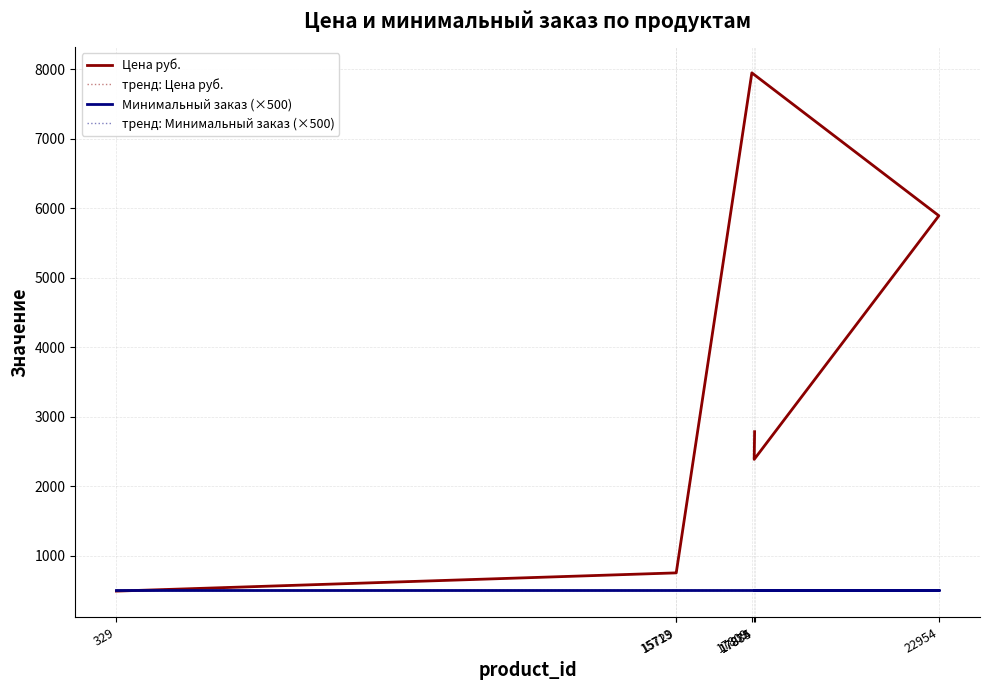

Which series ends up on top after the final intersection of тренд: Минимальный заказ (×500) and Цена руб.?

Цена руб.